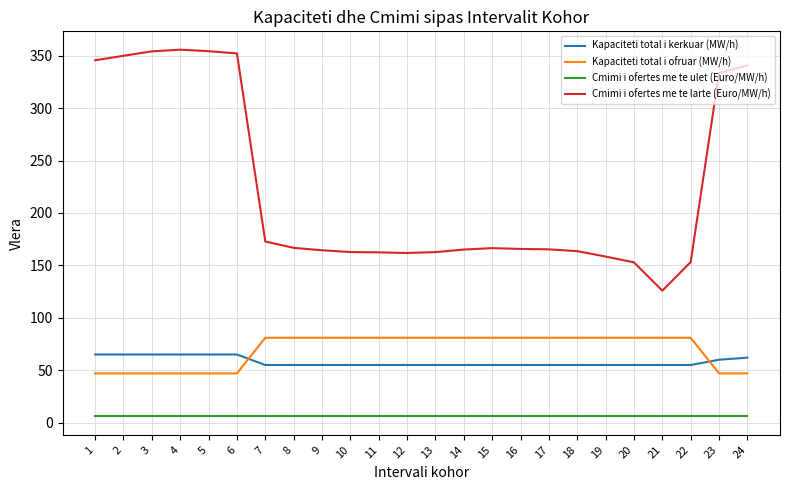

Which series has the largest range (max minus min)?

Cmimi i ofertes me te larte (Euro/MW/h)